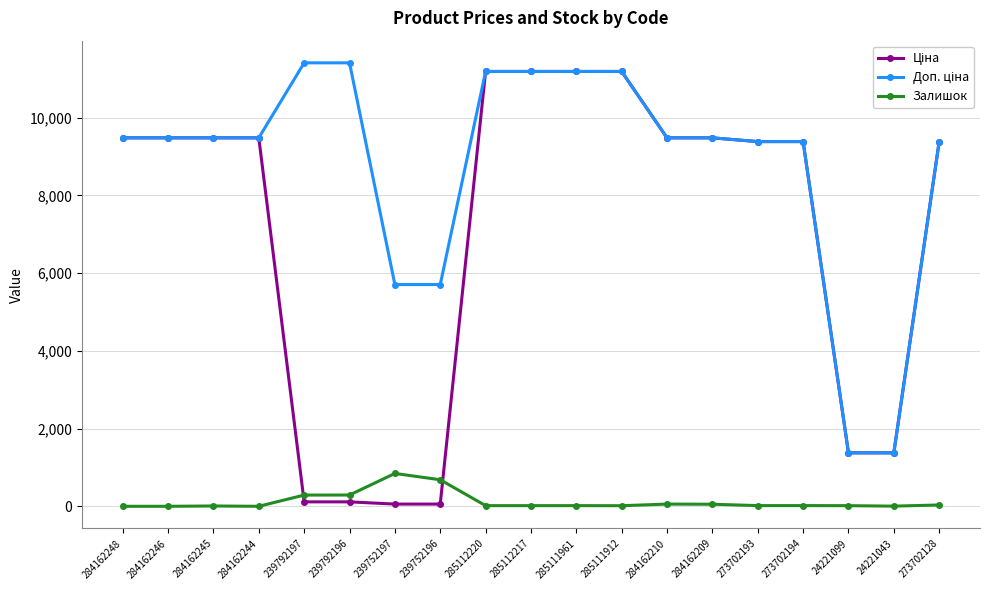

Is it true that Залишок equals 289.0 at 239792197?

True